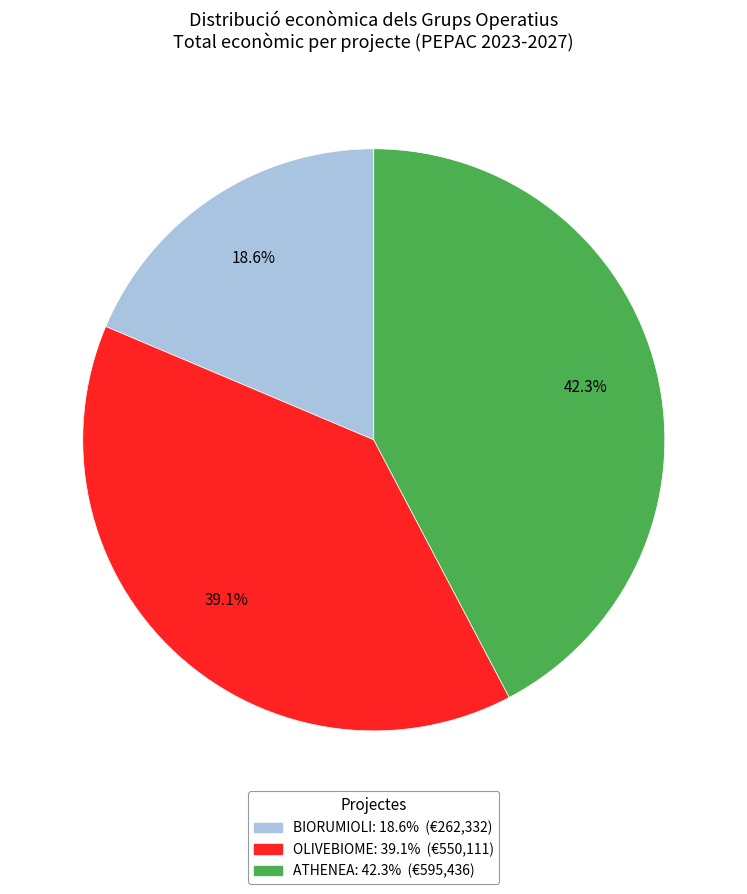

How many segments does this pie chart have?

3